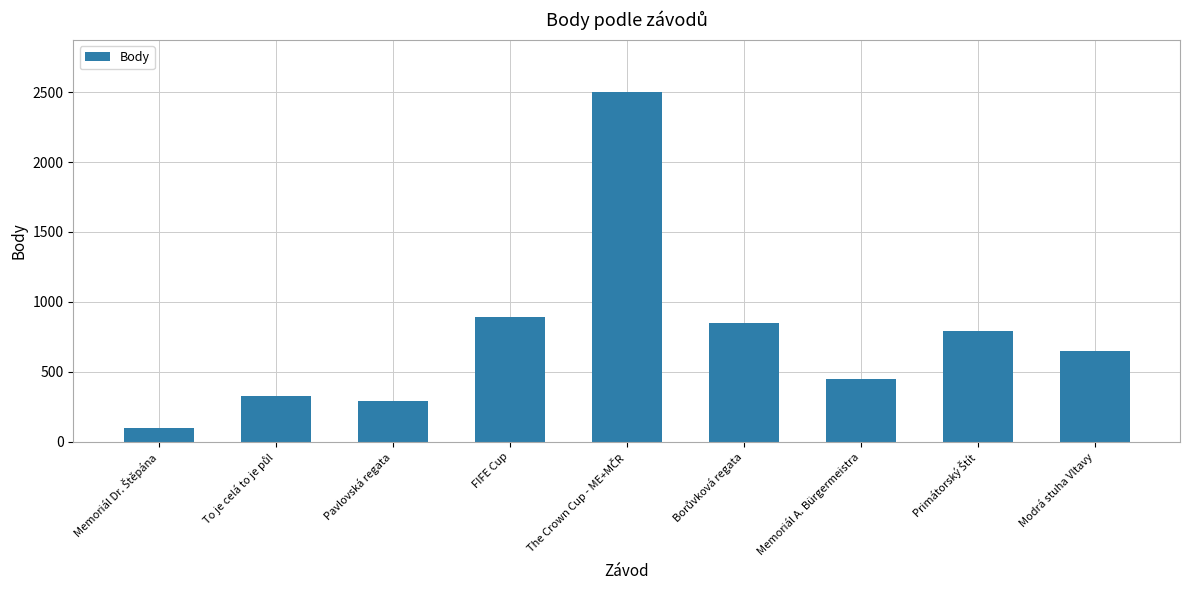

Is it true that the value at Memoriál A. Bürgermeistra is 744?

False